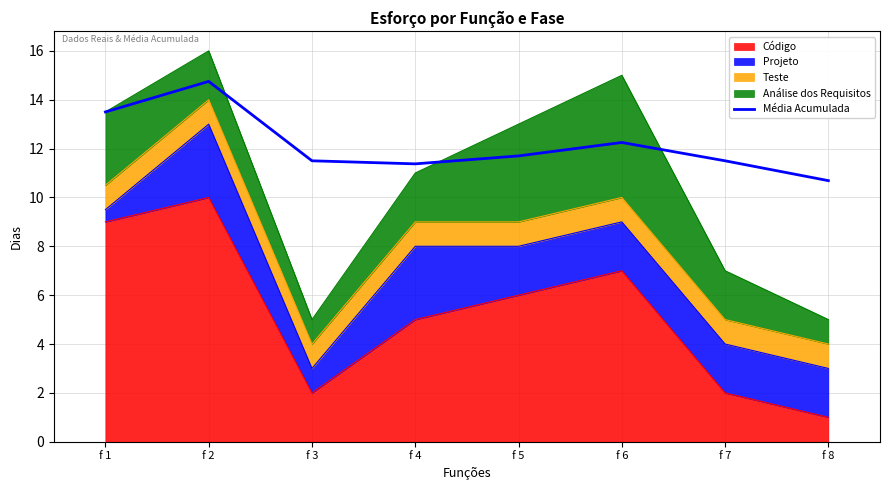

What is the ratio of the value at f 5 to the value at f 1?

0.9